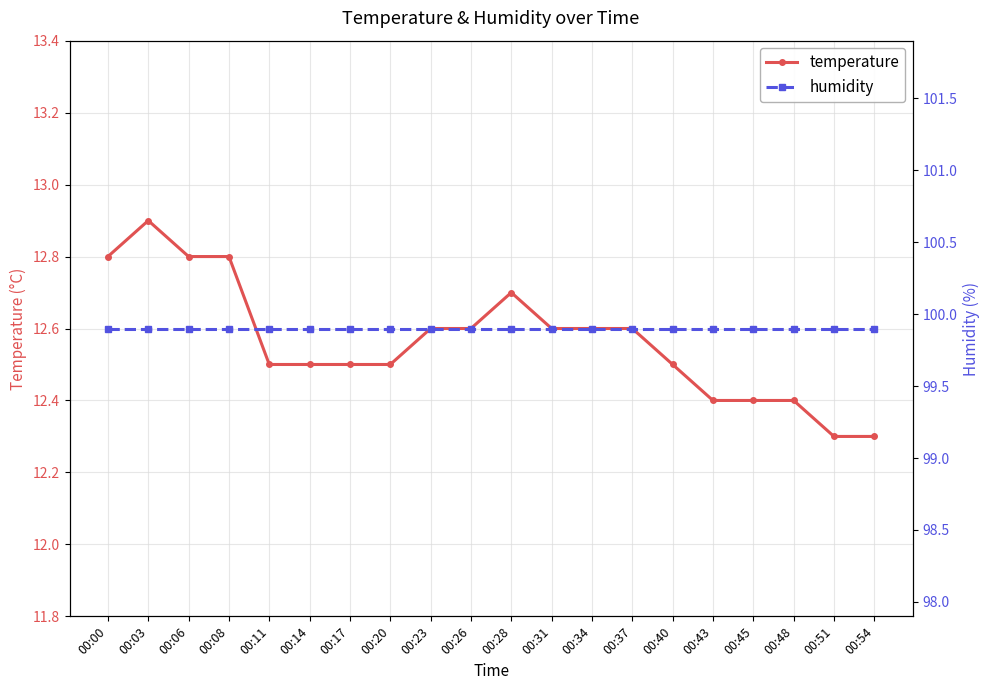

What is the spread (max minus min) of values at 00:37?

87.3